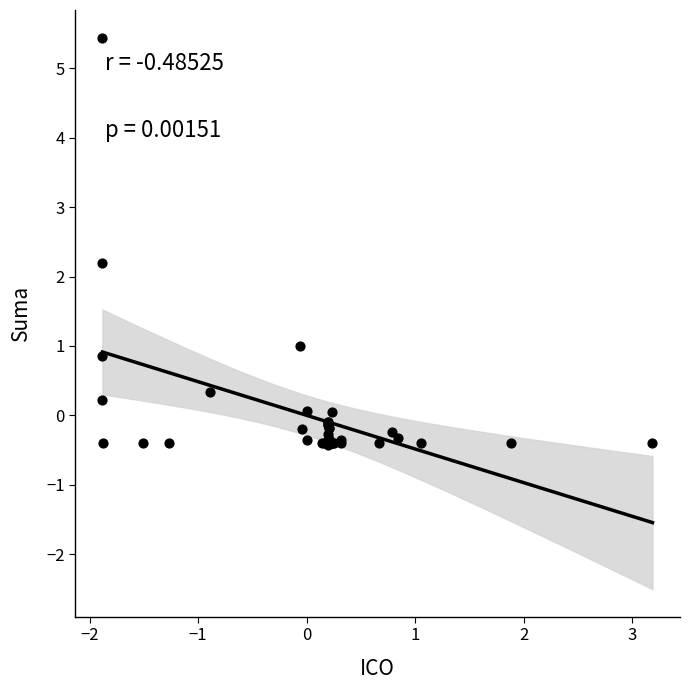

What Y value in the scatter plot is closest to 2?

2.2